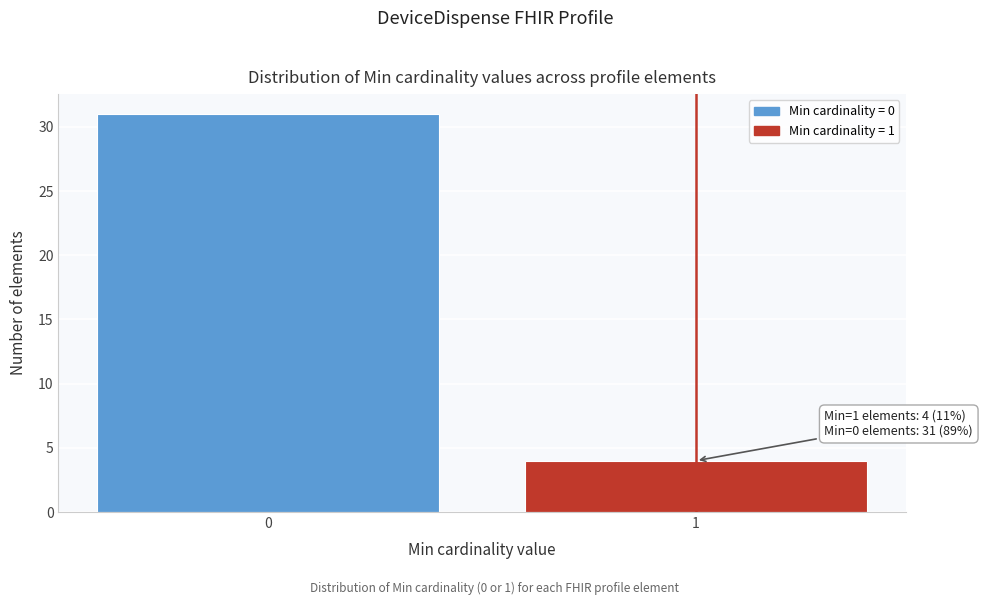

Reading right to left, extract all data points from this chart.

1=4	0=31